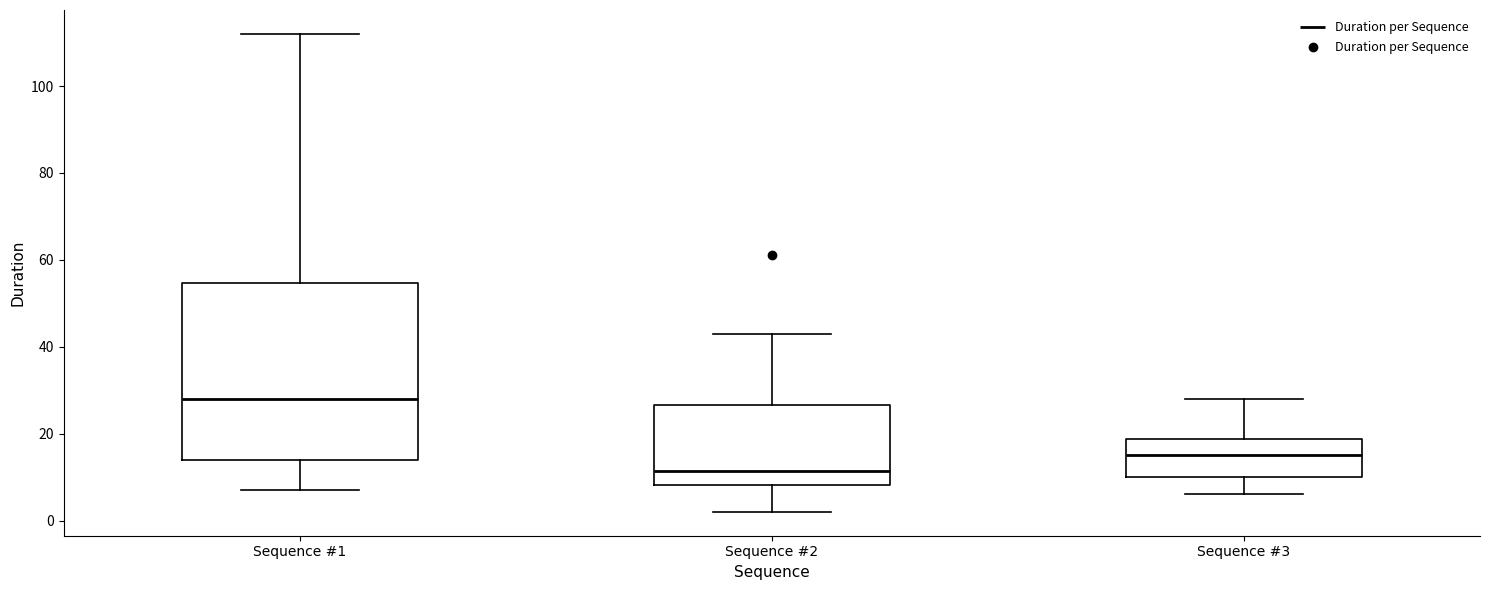

Which box is the tallest, from its lower edge to its upper edge?

Sequence #1